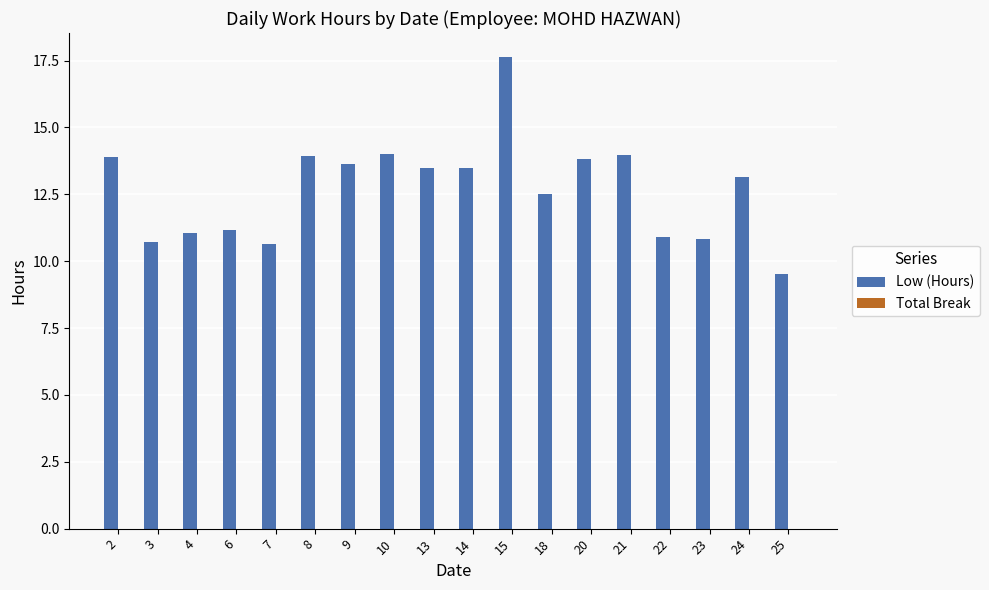

The value at 15 is 30.1. True or false?

False